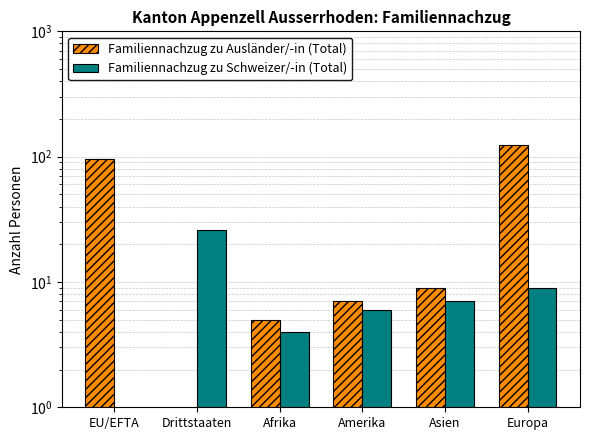

Which series changed the most between EU/EFTA and Europa?

Familiennachzug zu Ausländer/-in (Total)